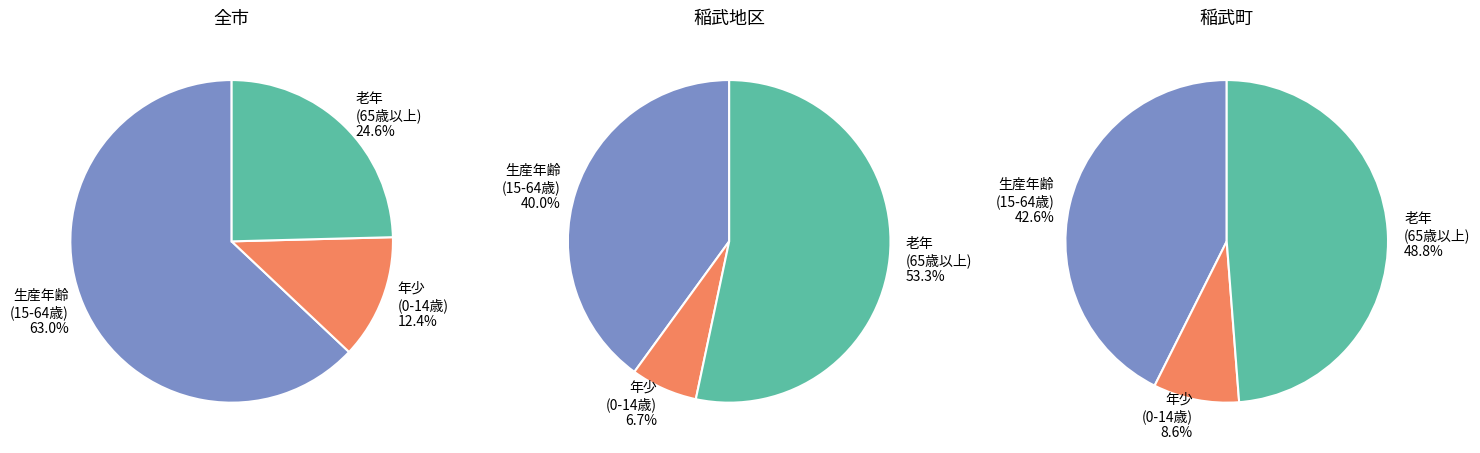

Does any single category account for the majority?

No